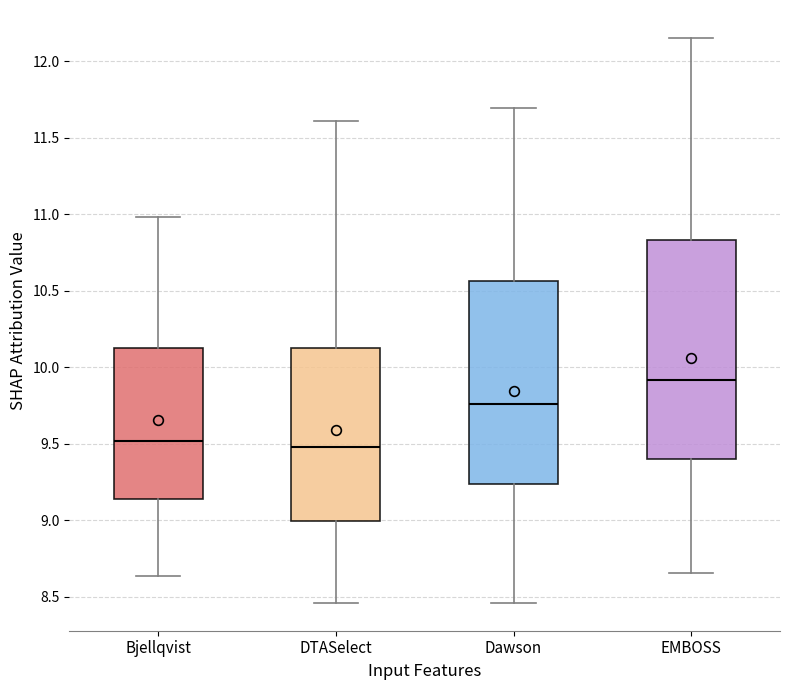

Which box is the tallest, from its lower edge to its upper edge?

EMBOSS